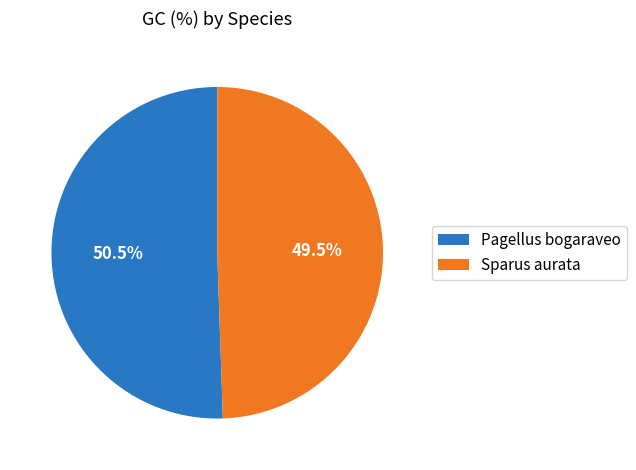

What is the majority slice?

Pagellus bogaraveo